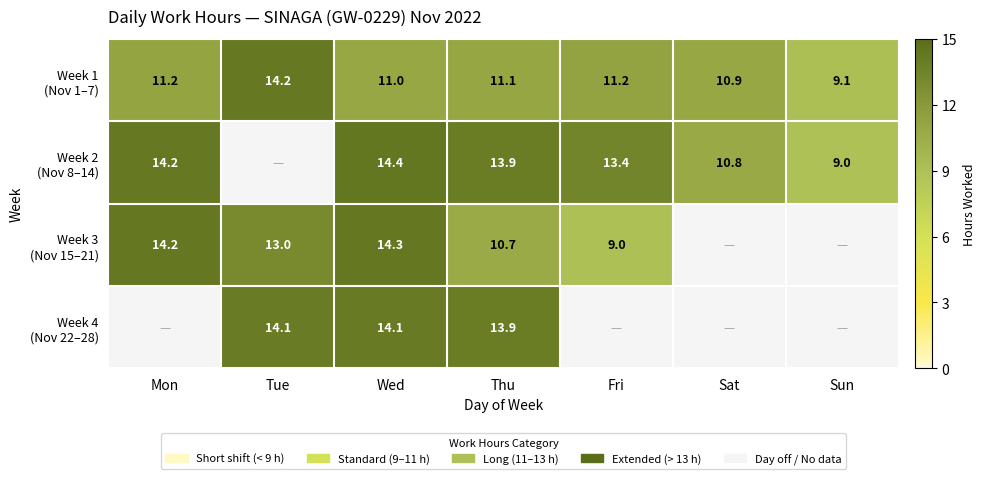

What is the total value across all series at Fri?

33.7